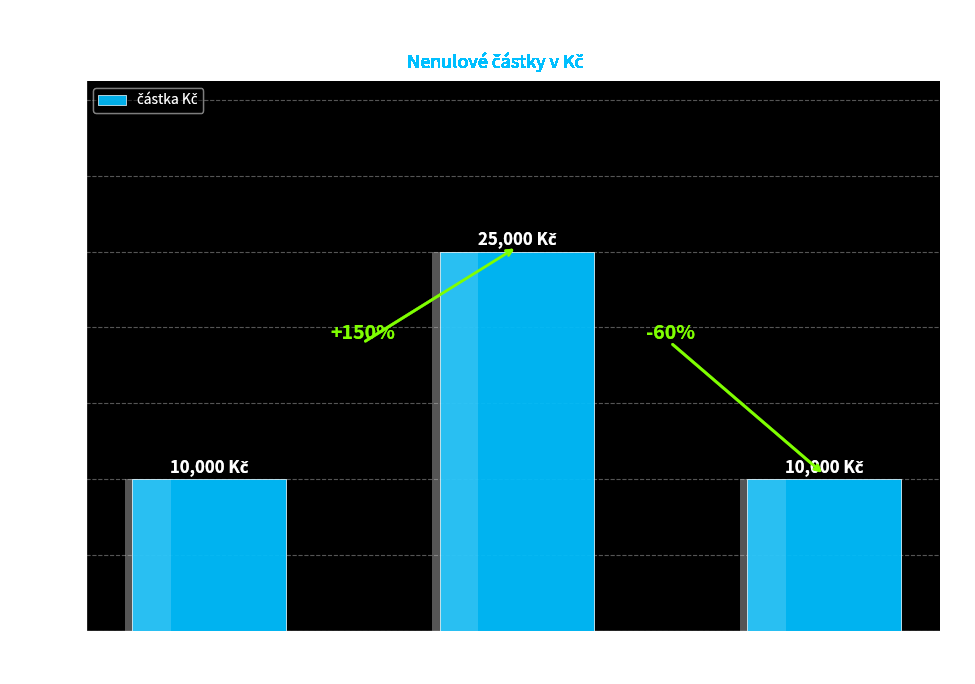

What is the value of the 3rd bar from the left?

10000